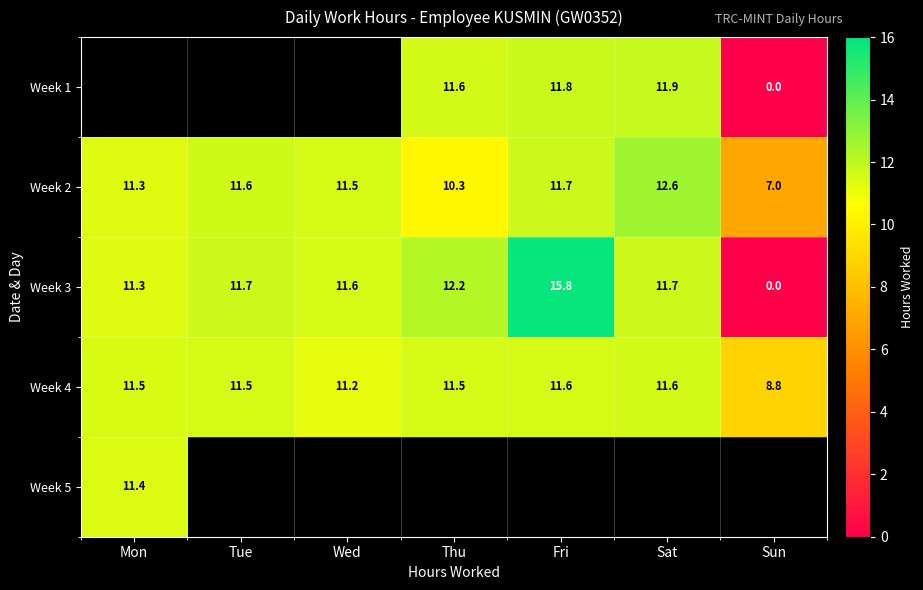

Where does the Week 4 series first go above 11?

Mon